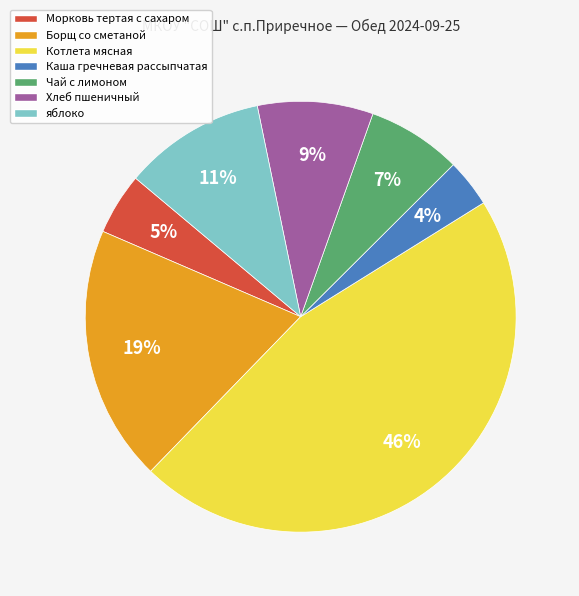

To the nearest percent, what portion does яблоко represent?

11%